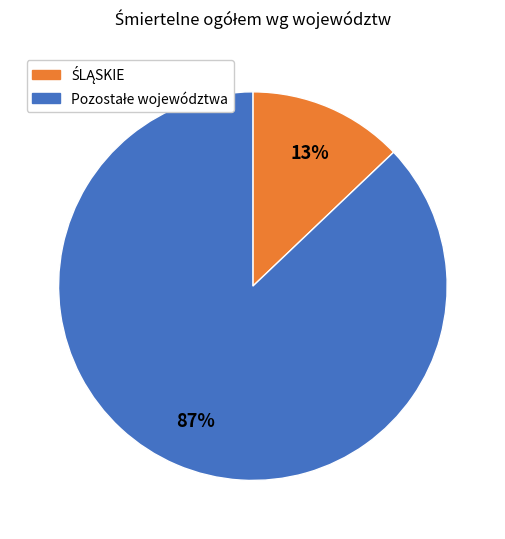

To the nearest percent, what is the difference between the largest and smallest slice percentages?

74%